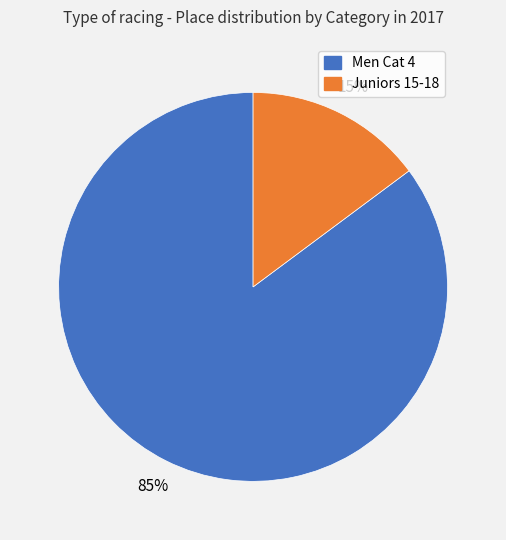

To the nearest percent, what is the average slice percentage?

50%